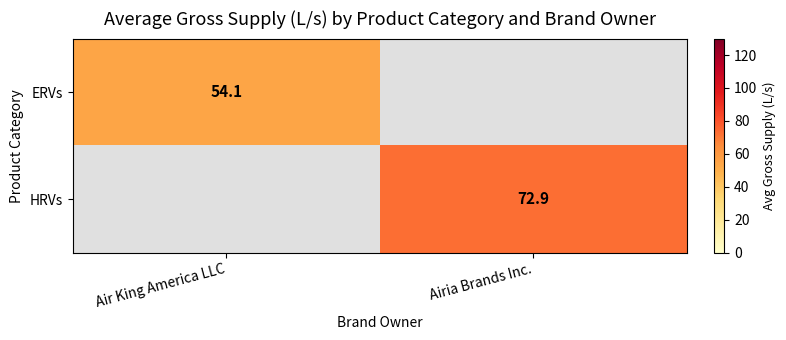

Which series has the widest spread of values?

ERVs